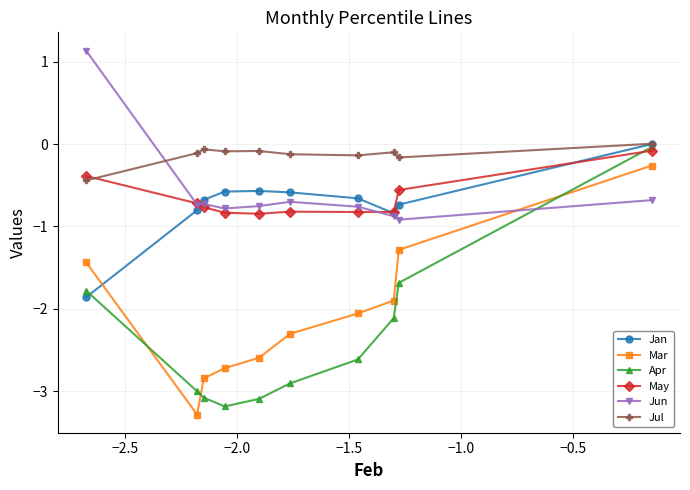

Which series has the largest range (max minus min)?

Apr